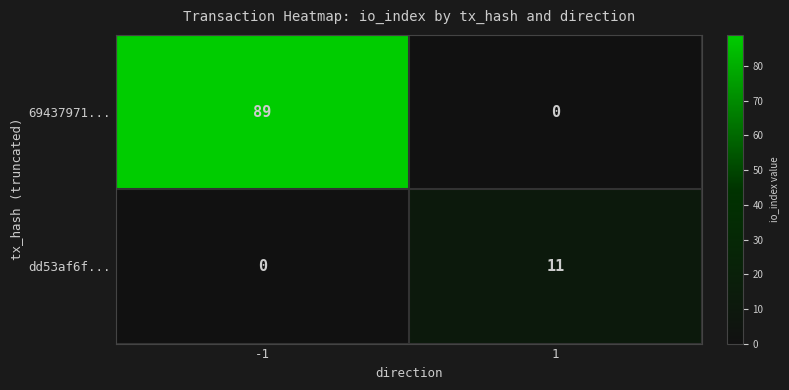

Is it true that 69437971... equals 46 at 1?

False